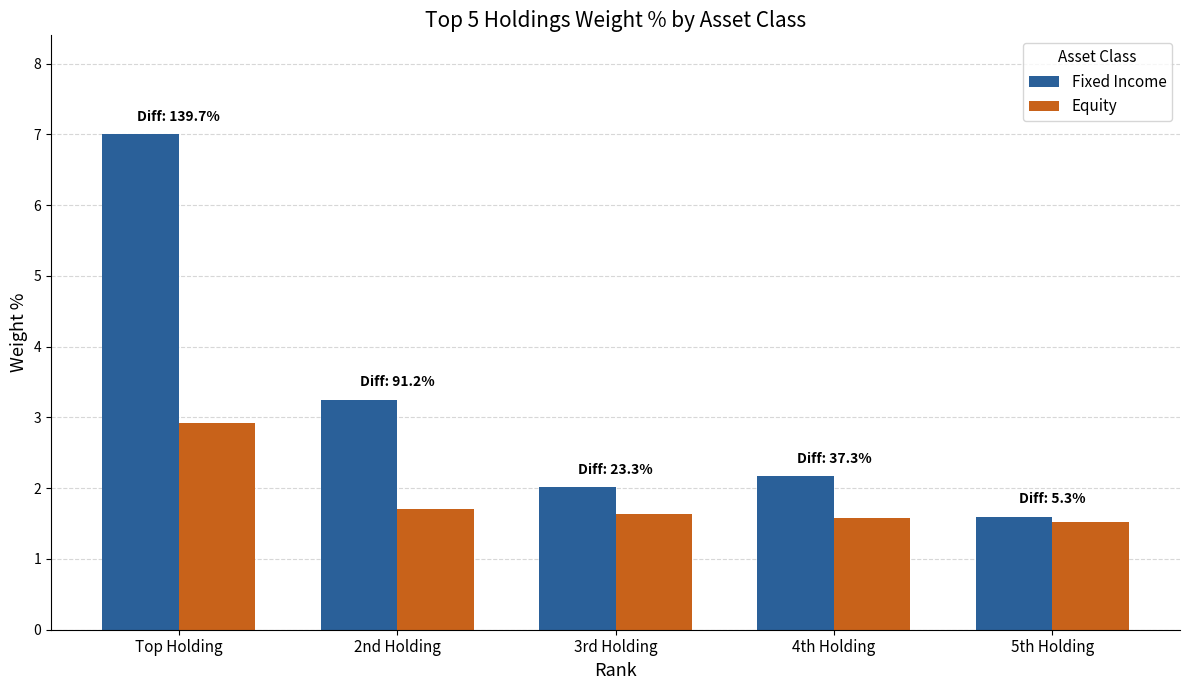

At which category is the sum across all series the highest?

Top Holding